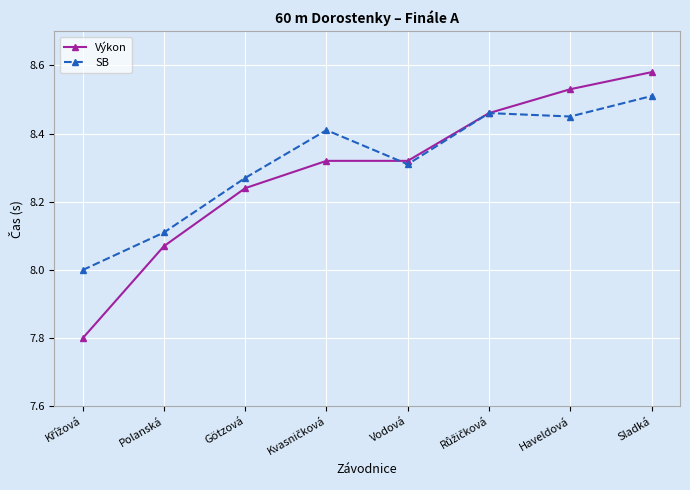

Which series has the largest range (max minus min)?

Výkon